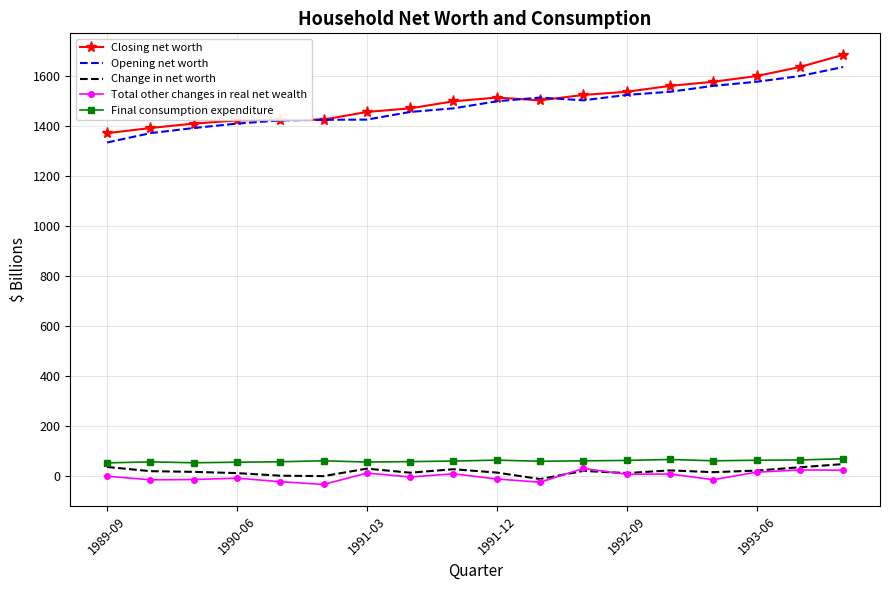

What is the greatest value displayed?

1682.7